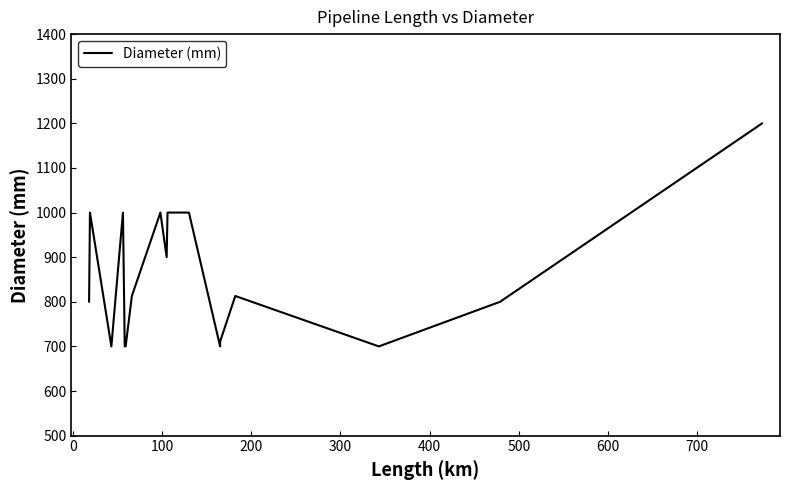

What is the difference between the maximum and minimum values?

500